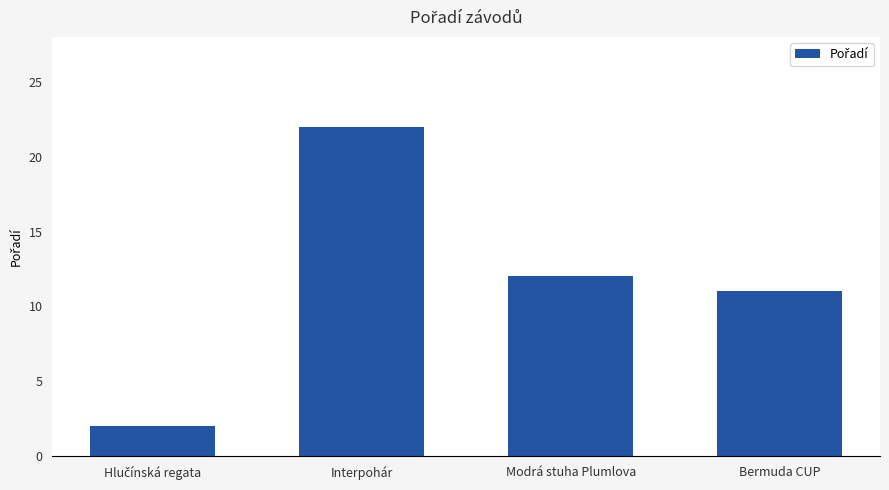

Which has a higher value, Modrá stuha Plumlova or Bermuda CUP?

Modrá stuha Plumlova